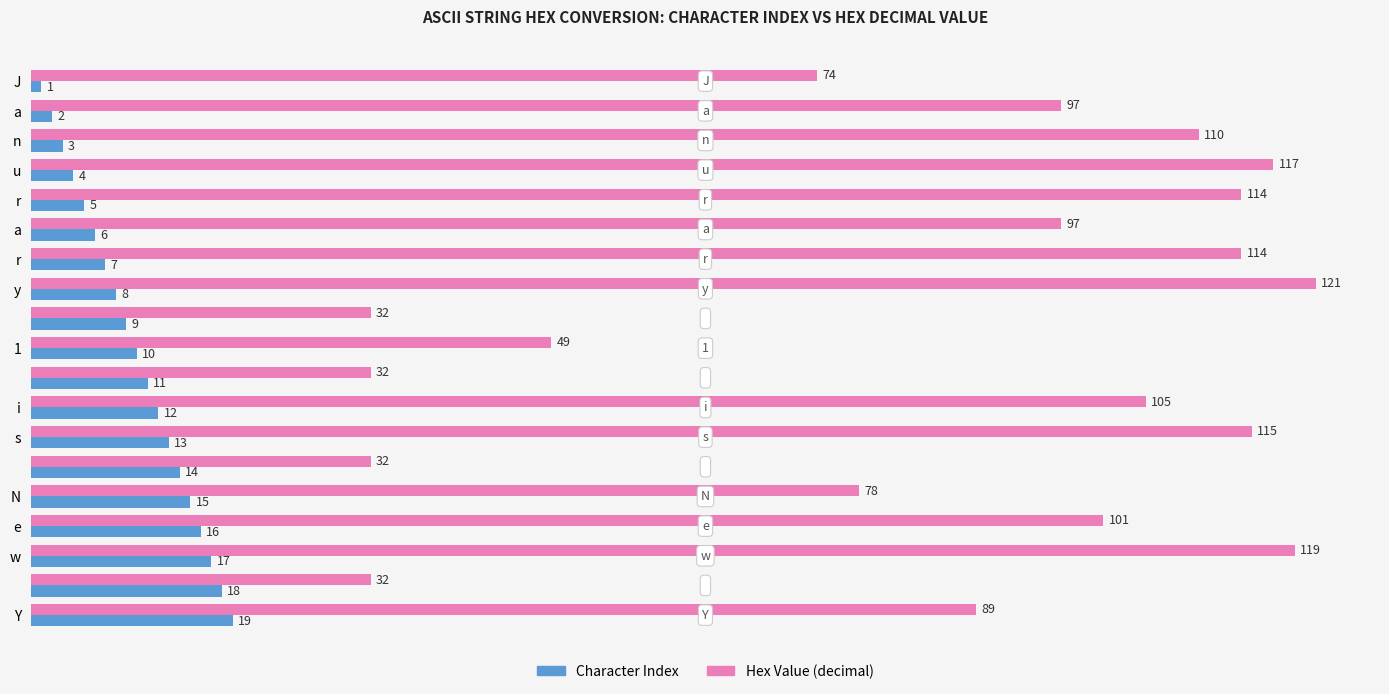

Rank the series by their average value, from lowest to highest.

Character Index, Hex Value (decimal)